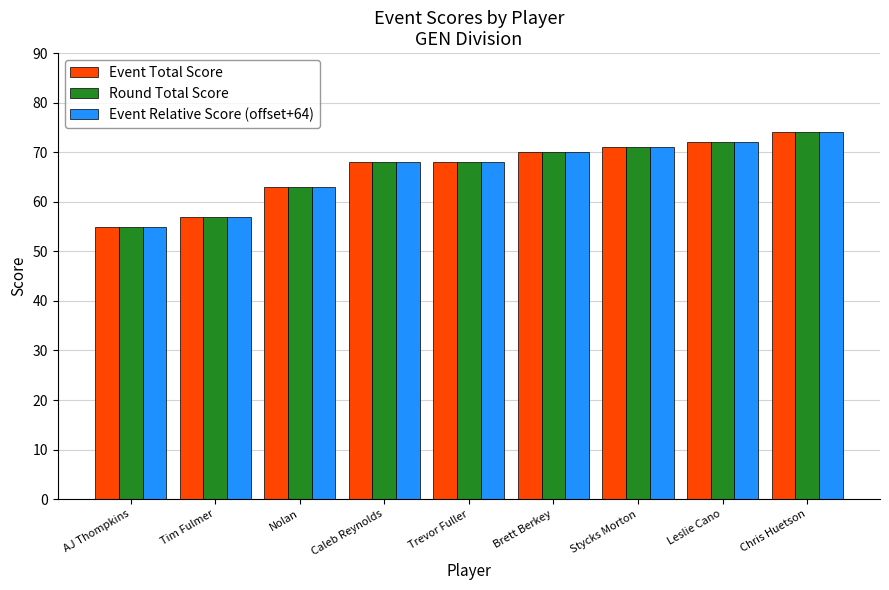

What is the smallest value displayed?

55